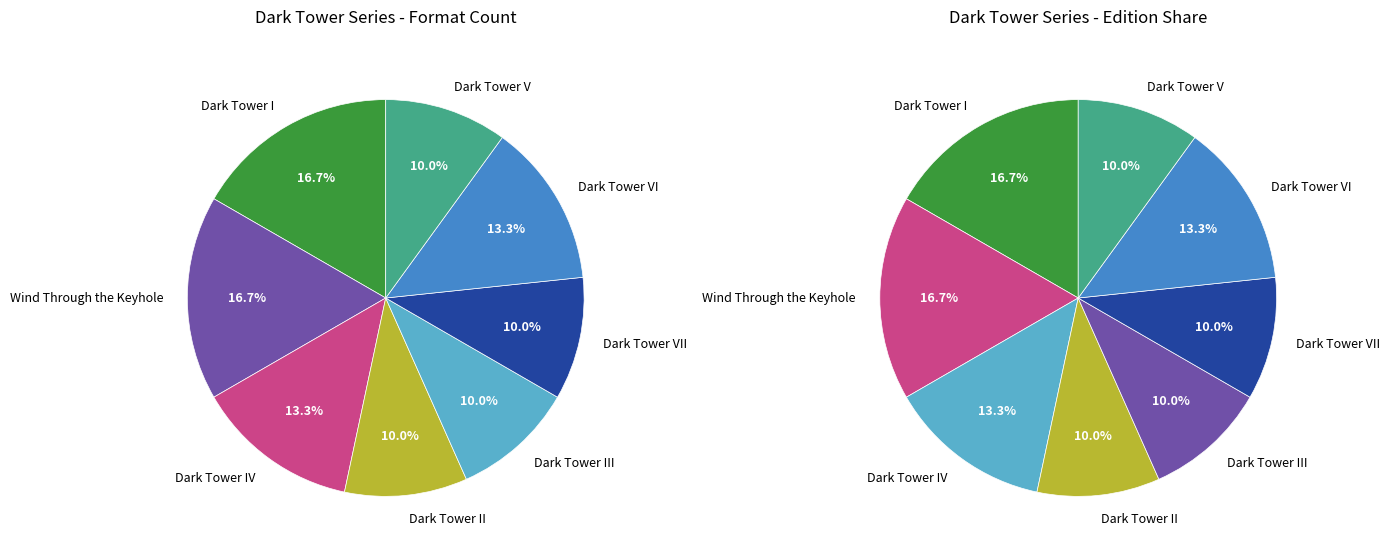

To the nearest percent, what is the difference between the largest and smallest slice percentages?

7%